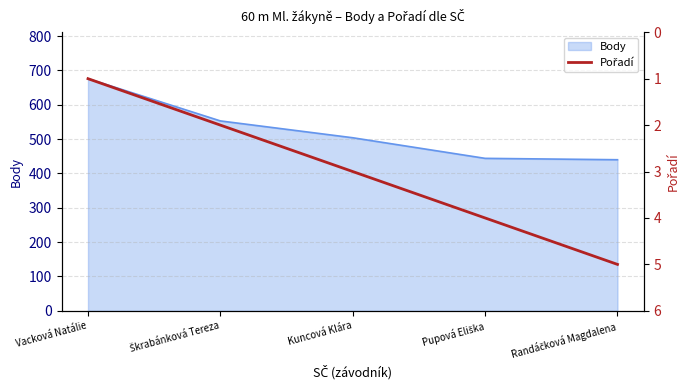

At which category does the chart reach its peak across all series?

Randáčková Magdalena